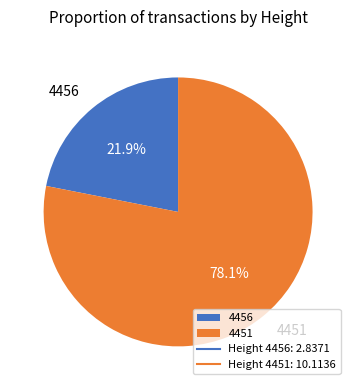

Rank the categories by value from highest to lowest.

4451, 4456